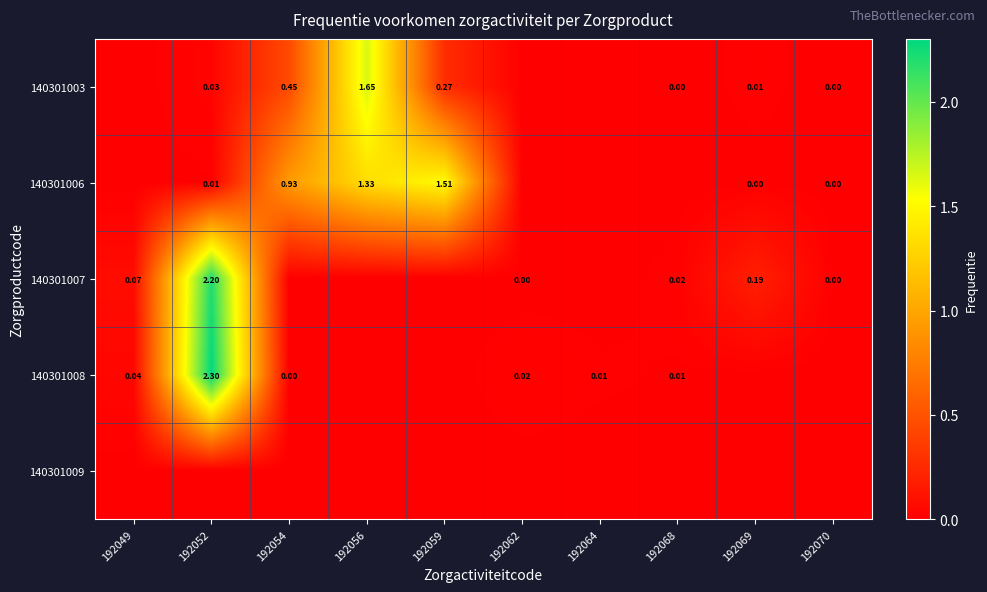

Is the value of 140301007 at 192052 greater than the value of 140301008 at 192049?

Yes